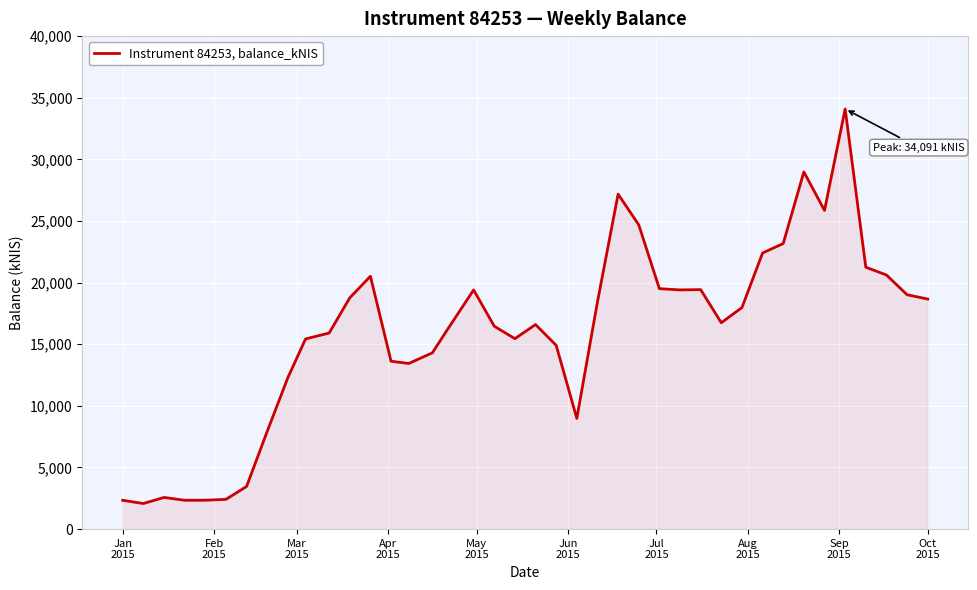

What is the difference between the maximum and minimum values?

32013.2